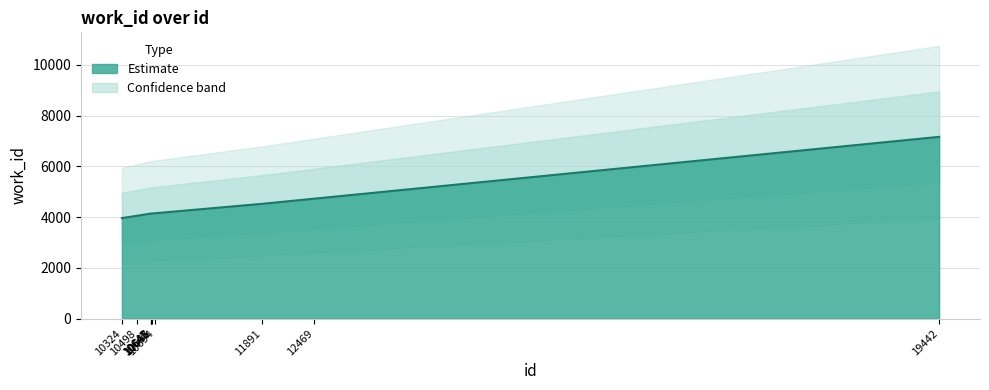

Does the chart display data point markers on the line(s)?

No